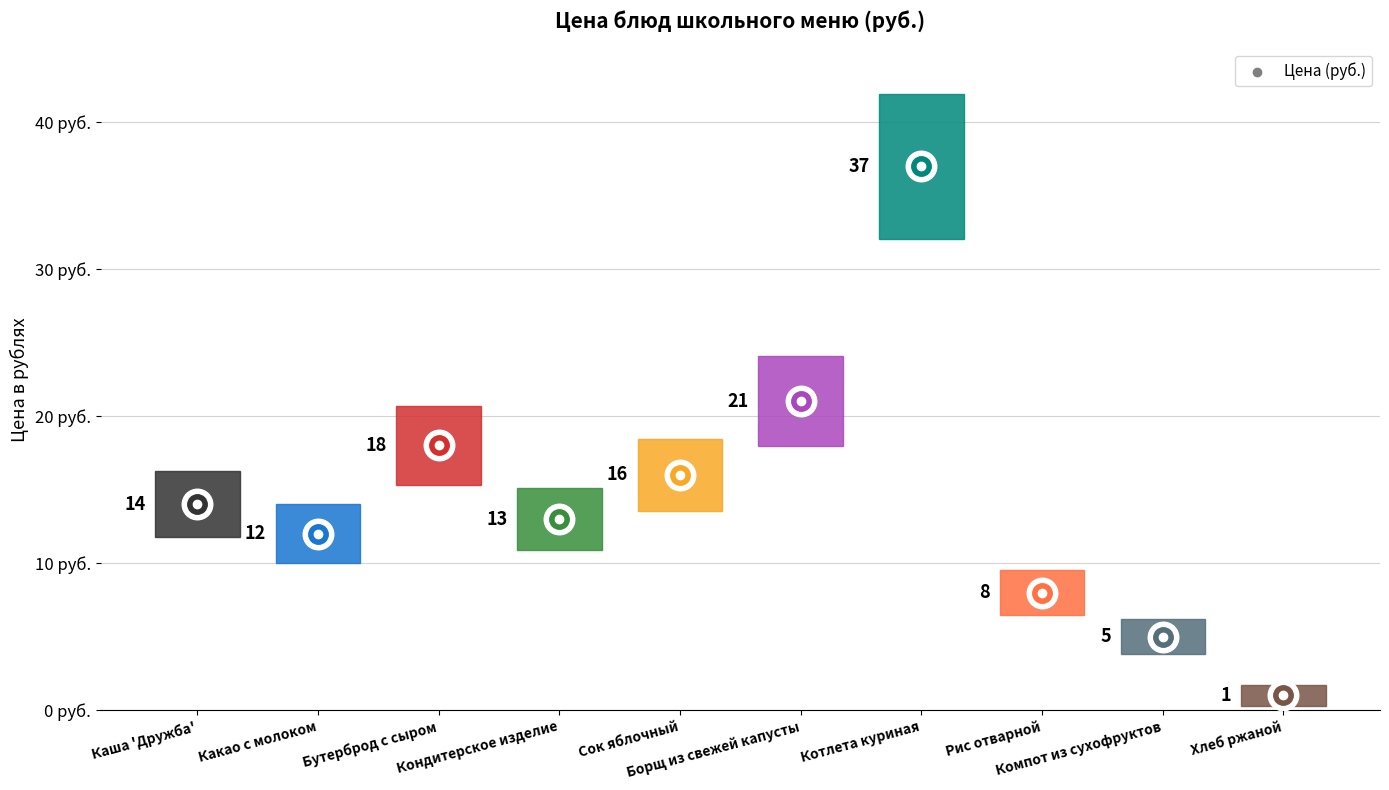

What is the change in value from Борщ из свежей капусты to Котлета куриная?

+16